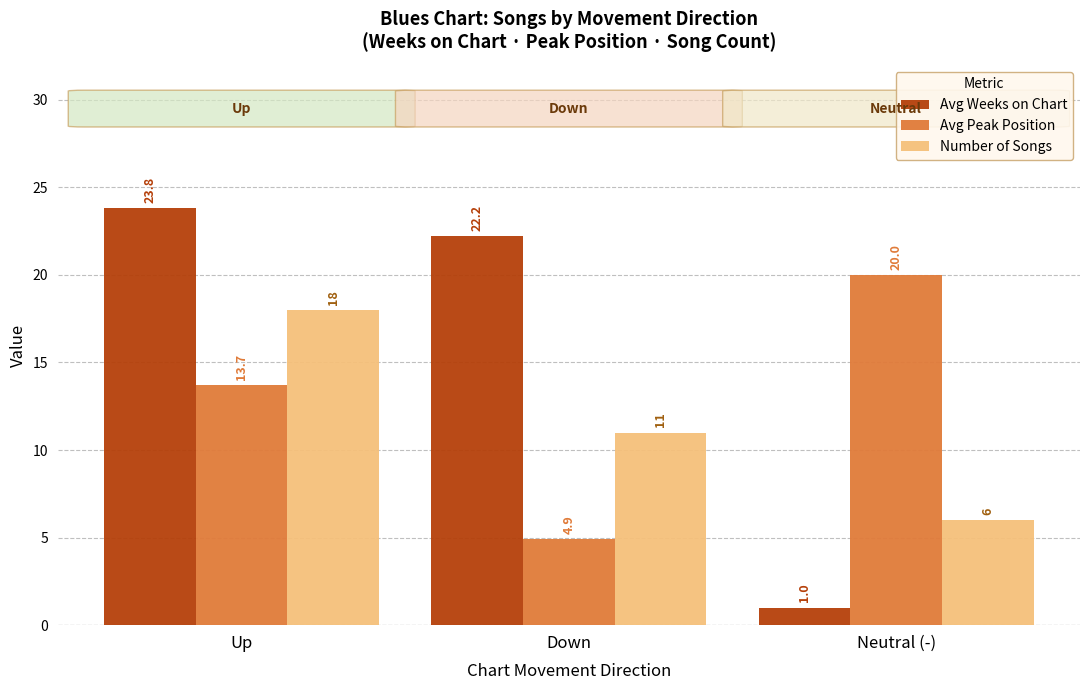

List the series in order of their peak value, highest first.

Avg Weeks on Chart, Avg Peak Position, Number of Songs